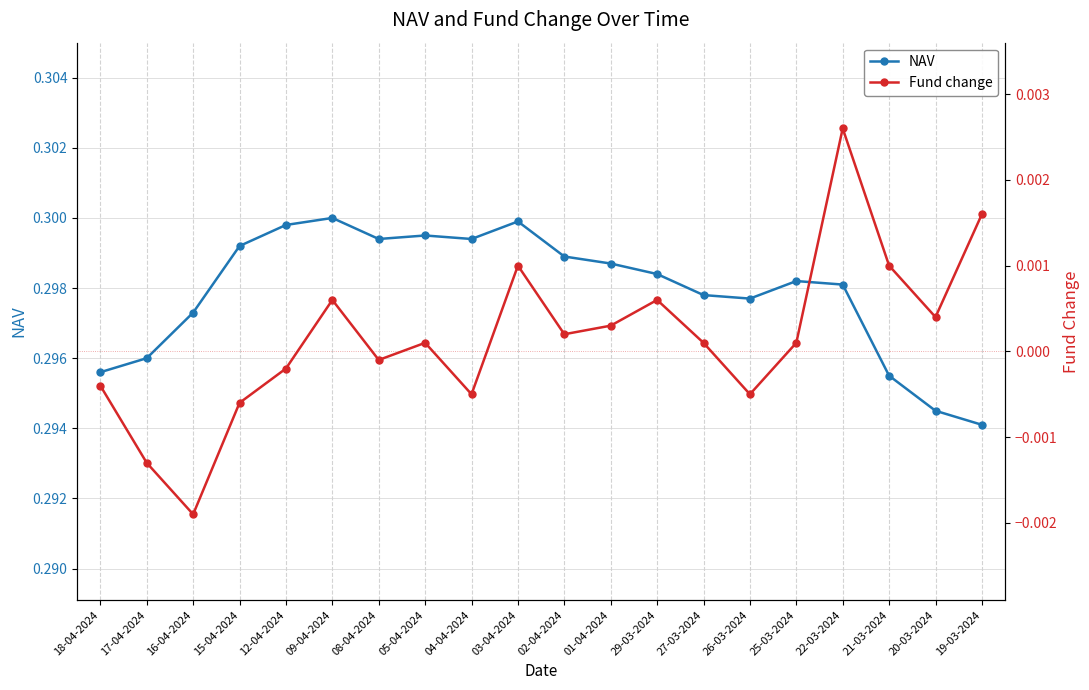

Is the value of Fund change at 18-04-2024 greater than the value of NAV at 17-04-2024?

No